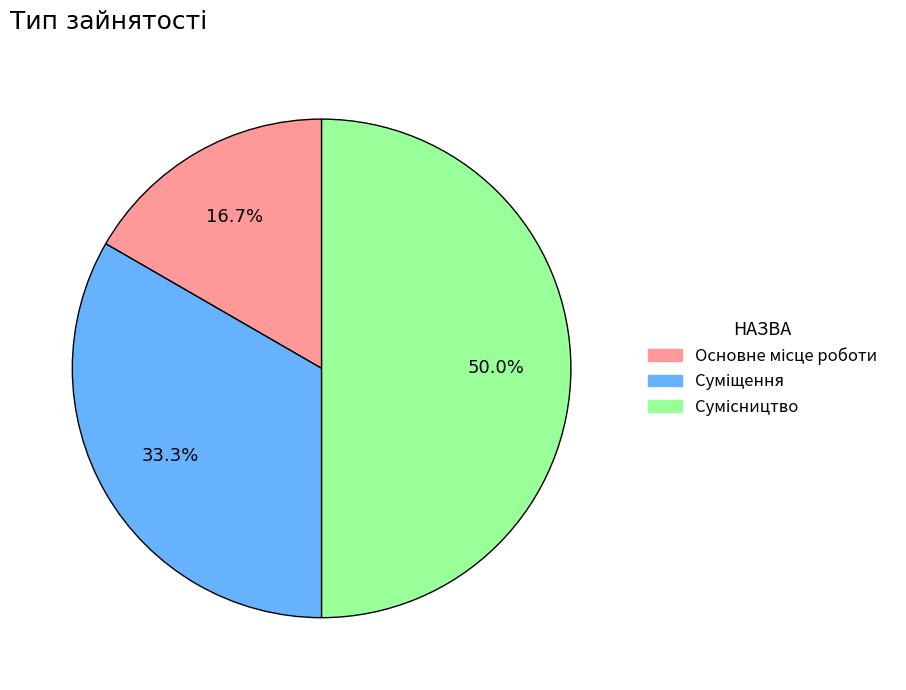

Which has a higher value, Суміщення or Основне місце роботи?

Суміщення